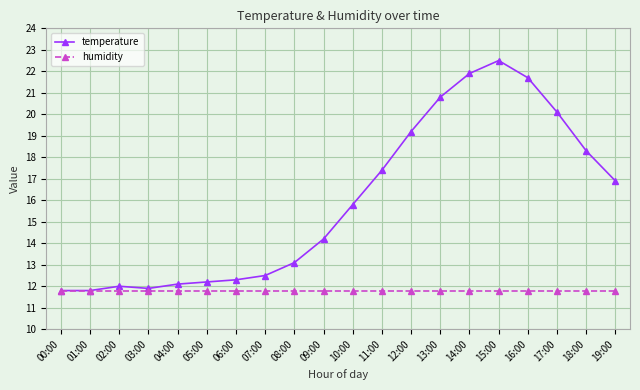

At 07:00, list the series in order from smallest to largest.

humidity, temperature